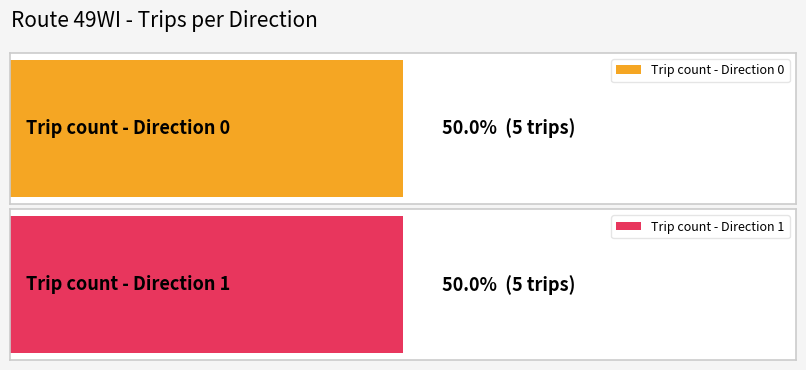

What are all the series names shown in the legend?

direction 0, direction 1